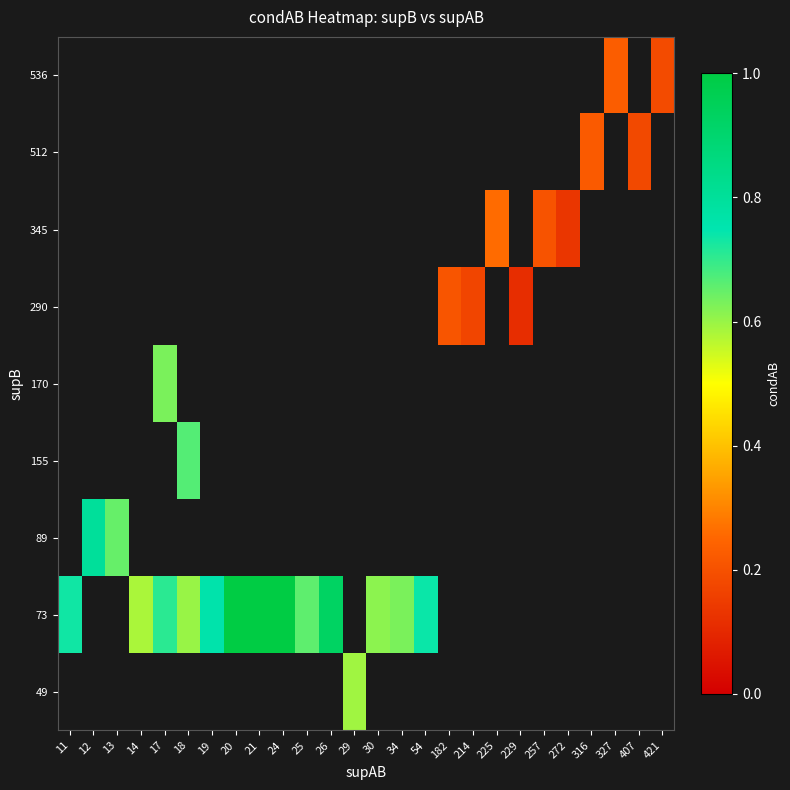

How many categories are shown in the chart?

26